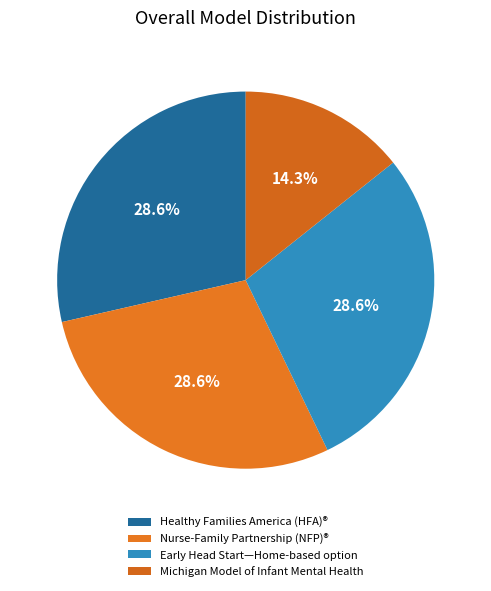

To the nearest percent, what is the combined percentage of Michigan Model of Infant Mental Health and Healthy Families America (HFA)®?

43%